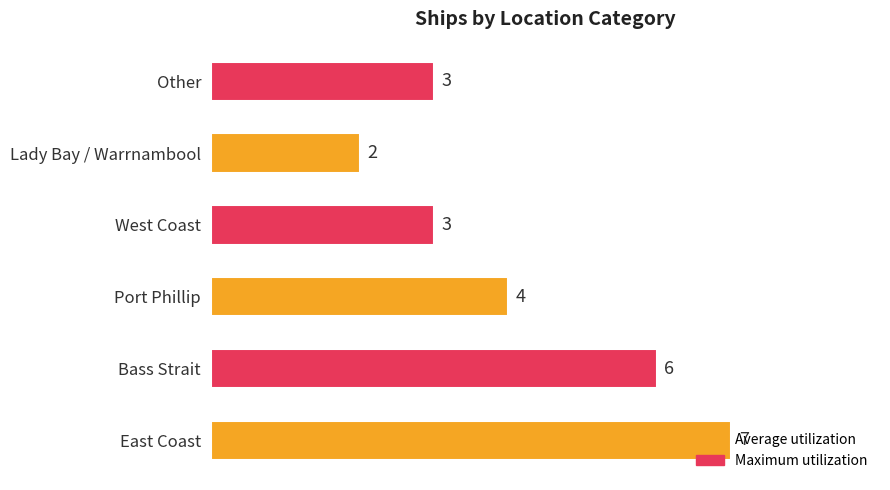

Reading left to right, transcribe all the data shown in this chart.

7	6	4	3	2	3